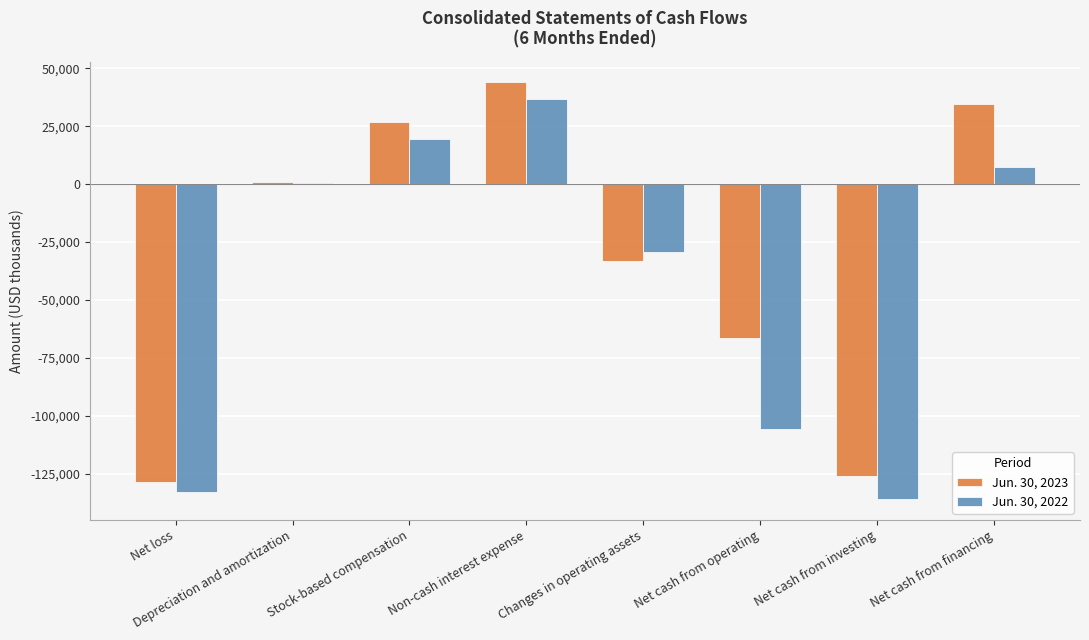

Read the Jun. 30, 2022 value at Stock-based compensation.

19468